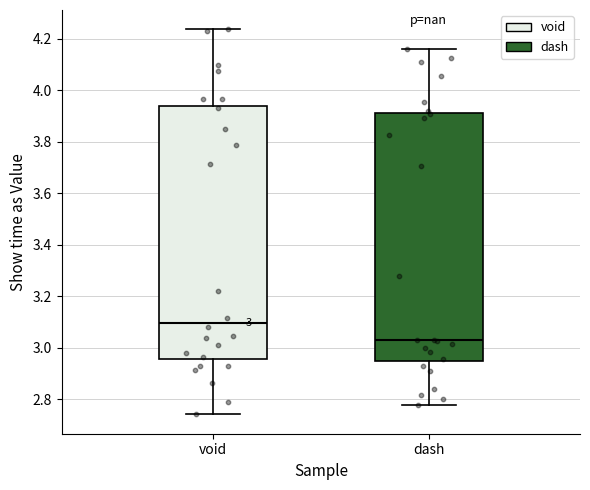

Which box's median line is the highest?

void